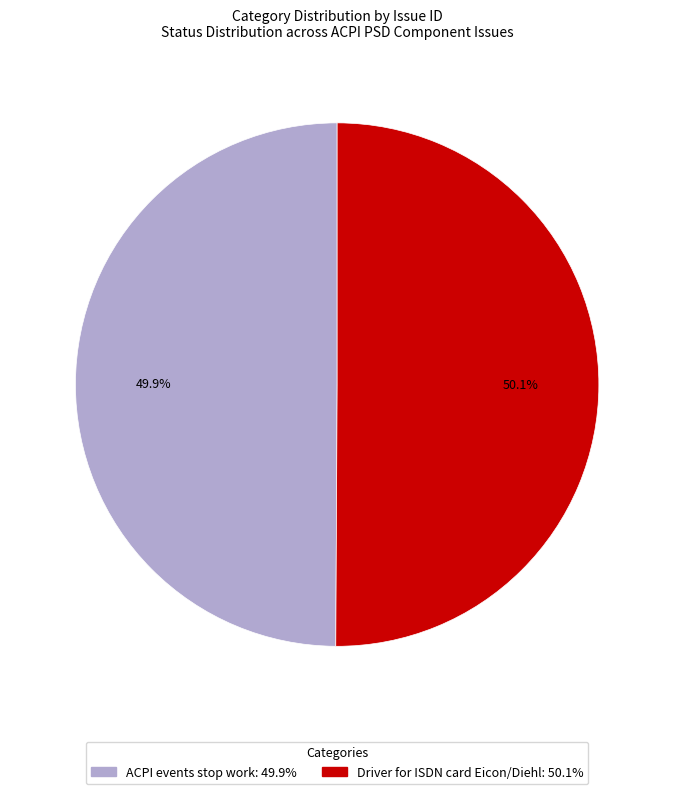

Does any single category account for the majority?

Yes